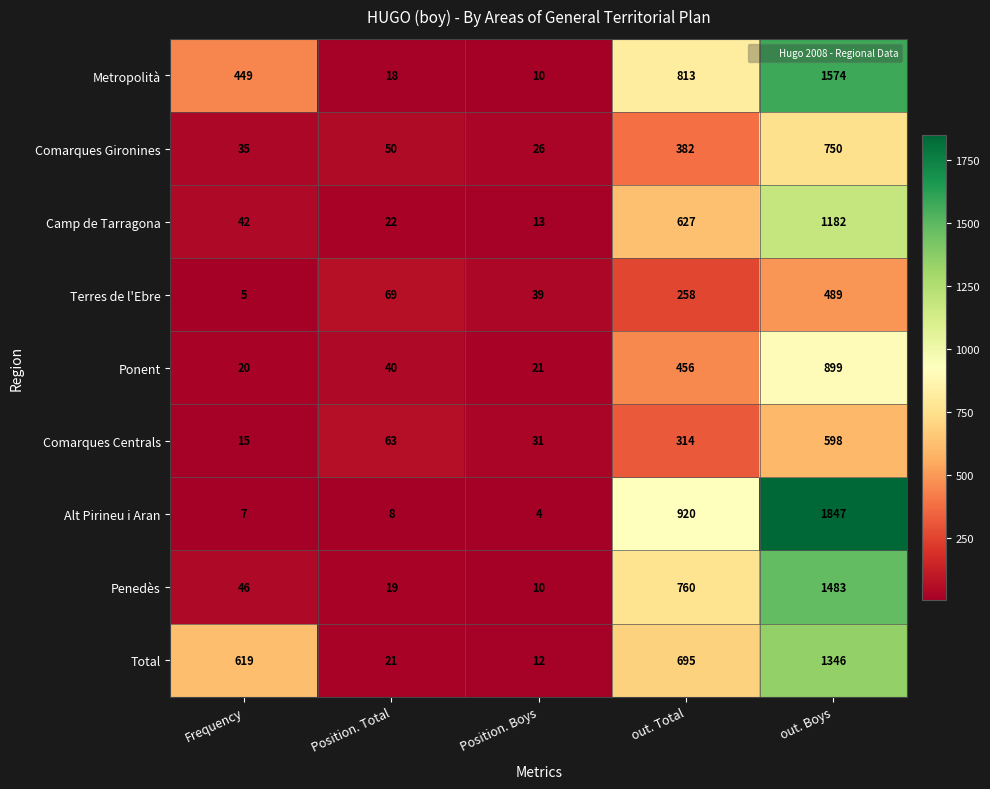

Which category has the lowest value across all series?

Position. Boys